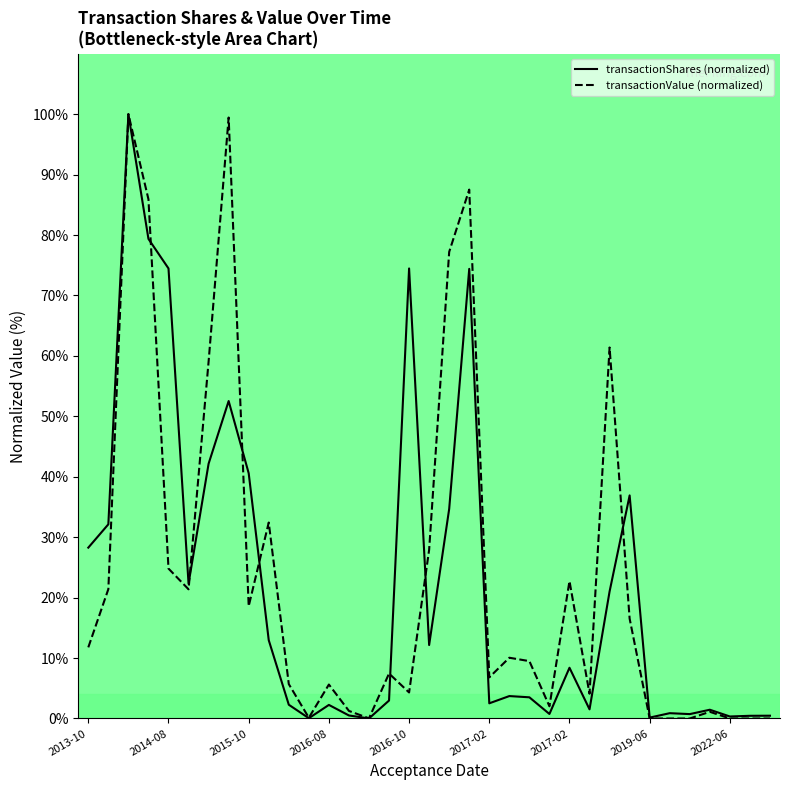

Which series has the largest total across all categories?

transactionValue